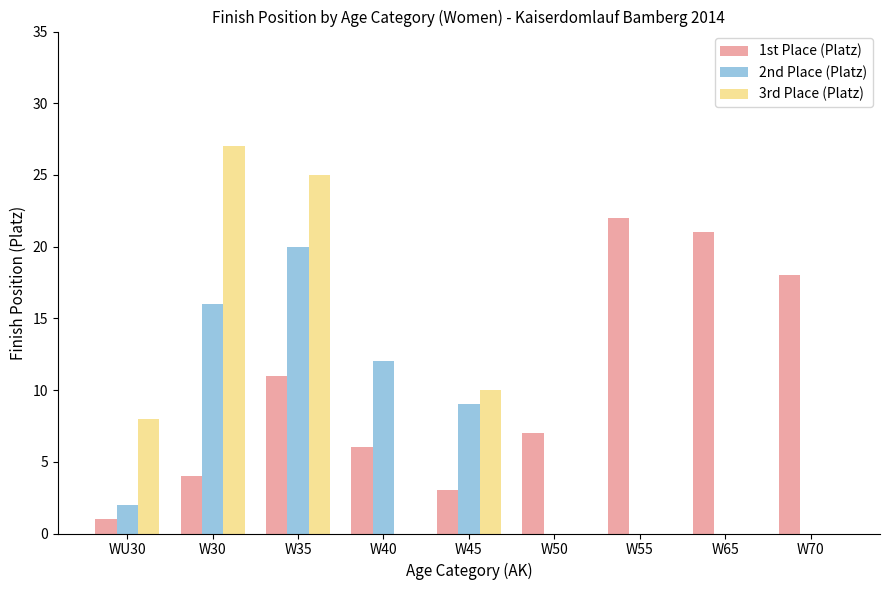

Does the chart contain stacked bars?

No